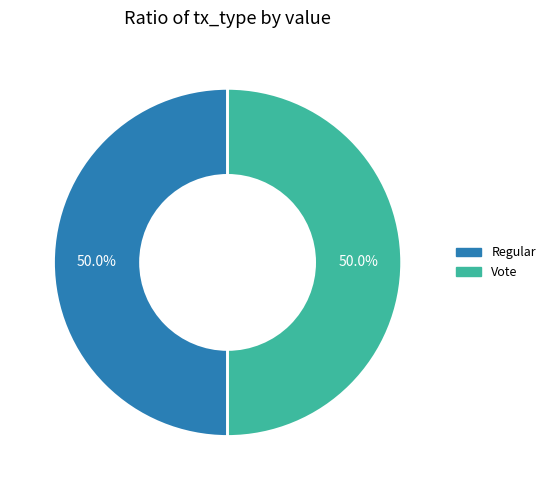

What is the ratio of the value at Vote to the value at Regular?

1.0